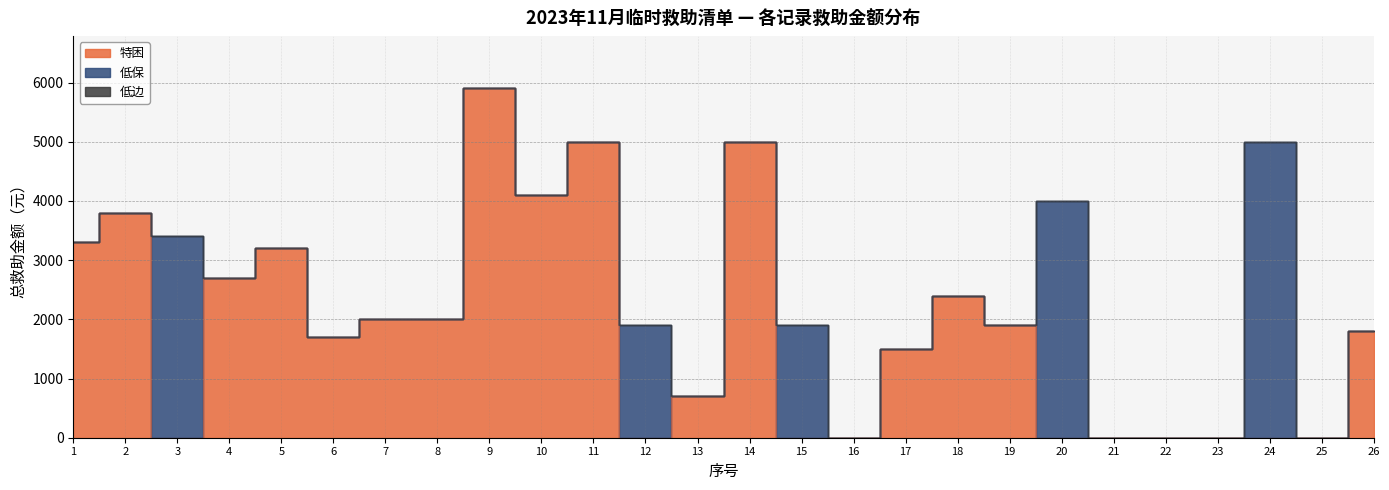

The 特困 series shows 5000 at 14. True or false?

True